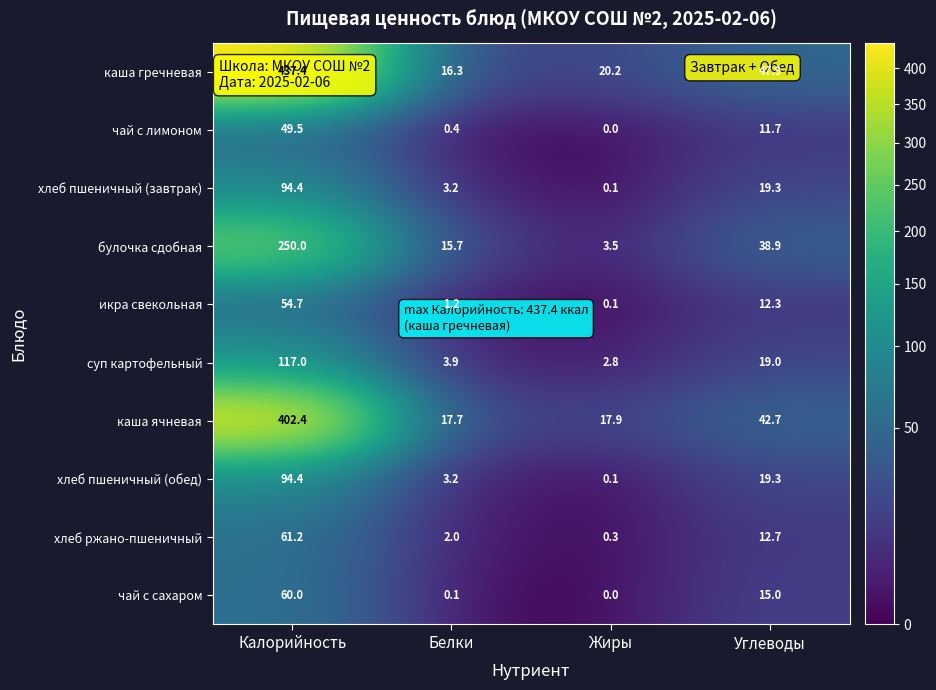

True or false: каша ячневая has a value of 25.1 at Белки.

False